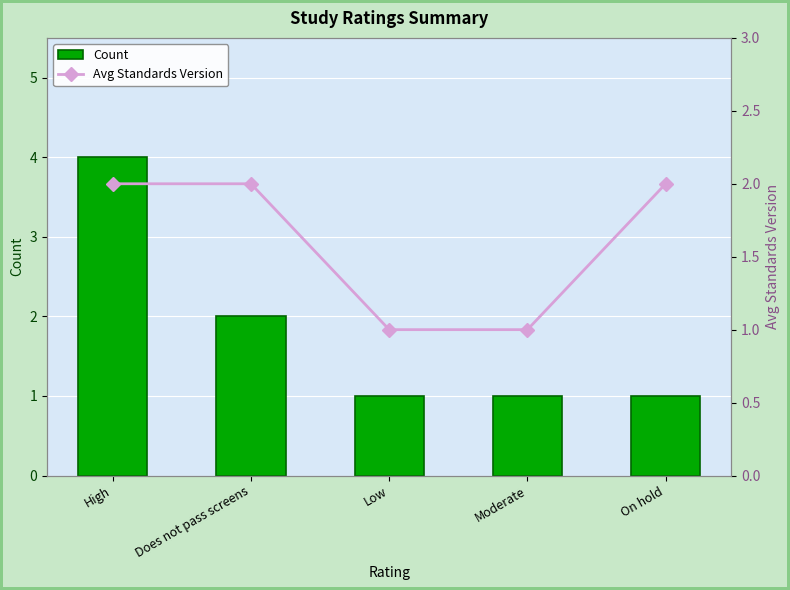

What is the sum of the Avg Standards Version values at Does not pass screens and Low?

3